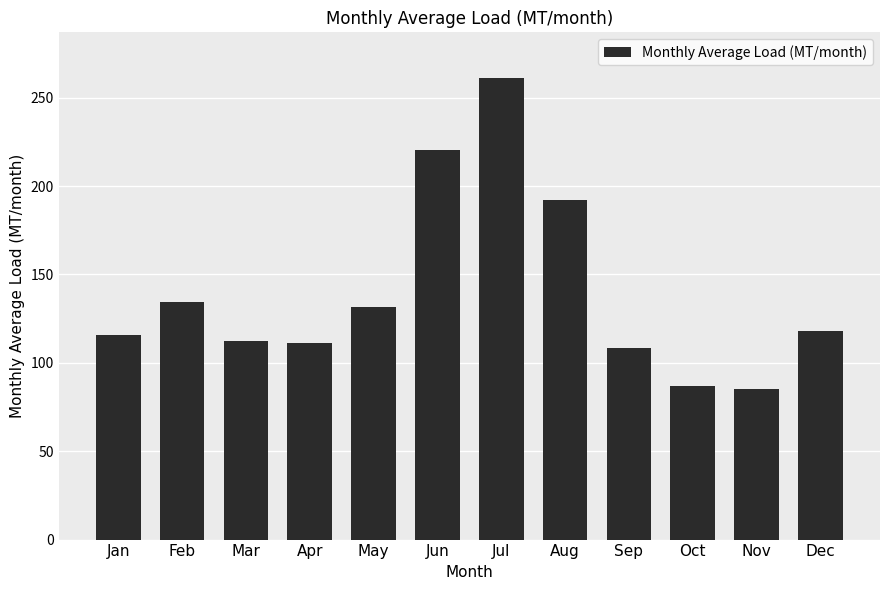

What is the value of the 12th bar from the left?

118.2